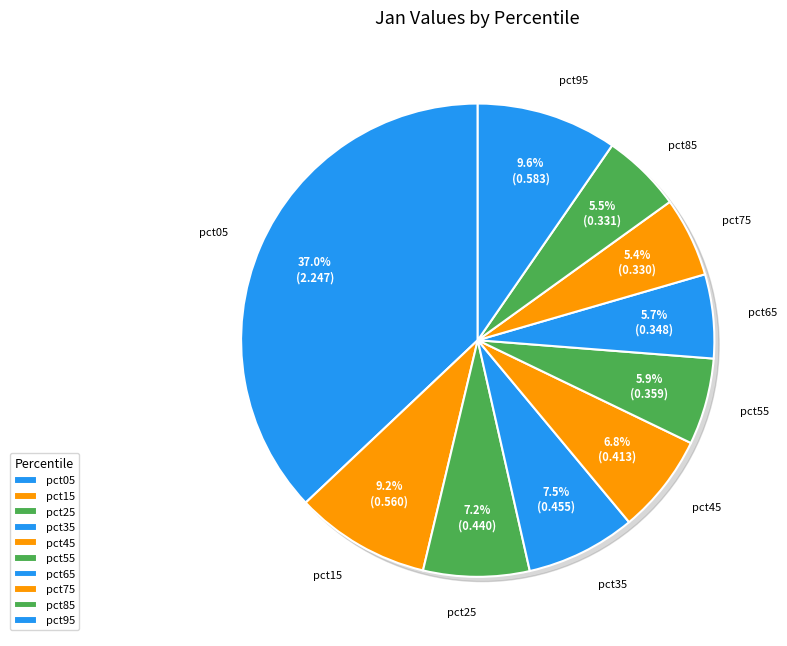

To the nearest percent, what portion does pct15 represent?

9%